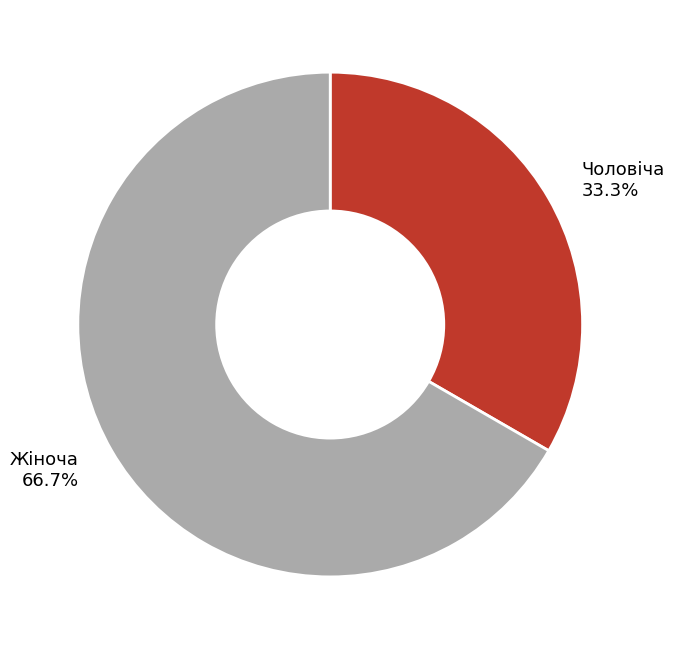

How many segments does this pie chart have?

2